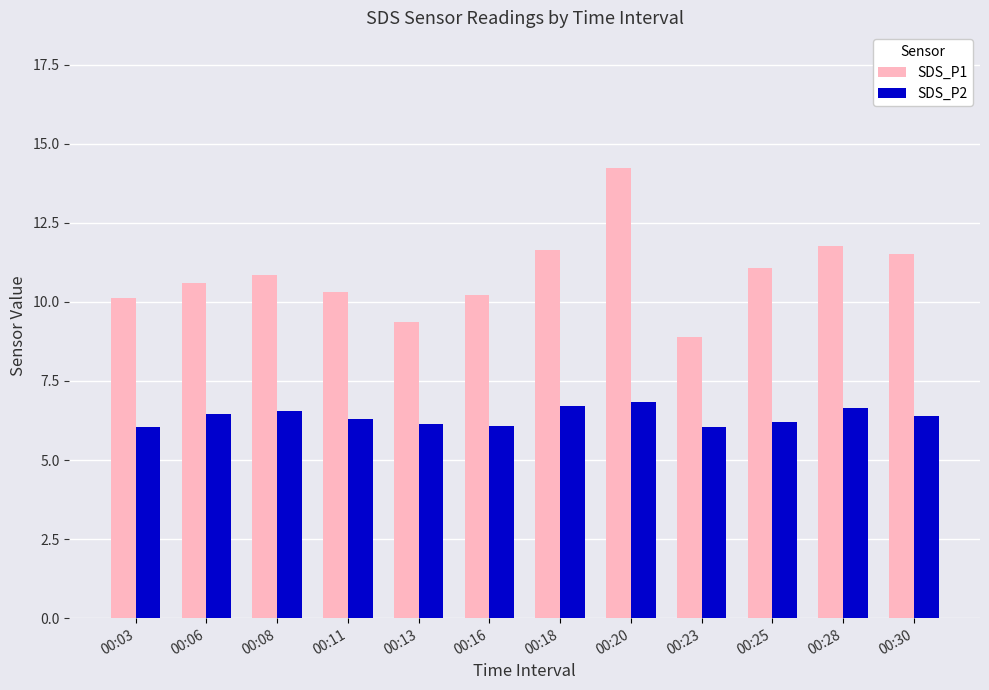

At 00:28, list the series in order from largest to smallest.

SDS_P1, SDS_P2